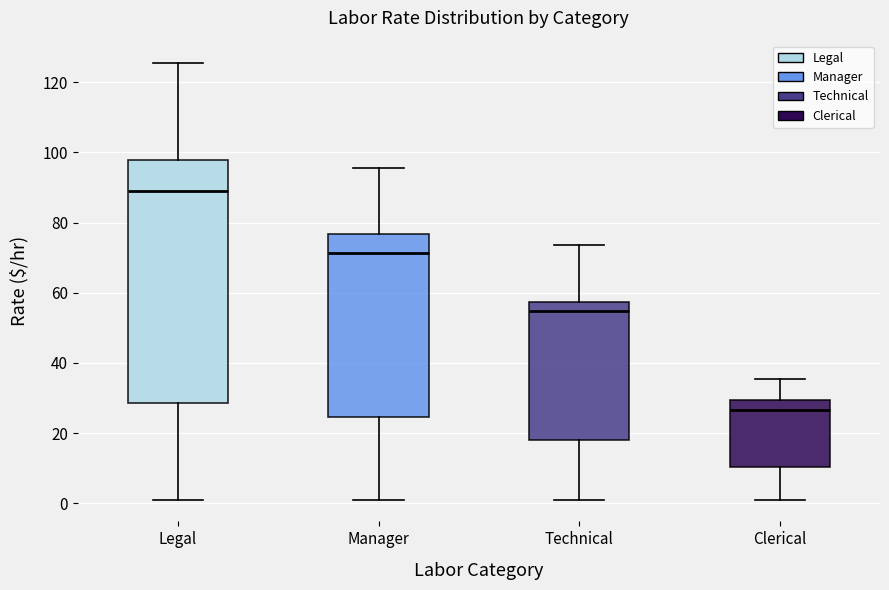

Which box's median line is the lowest?

Clerical